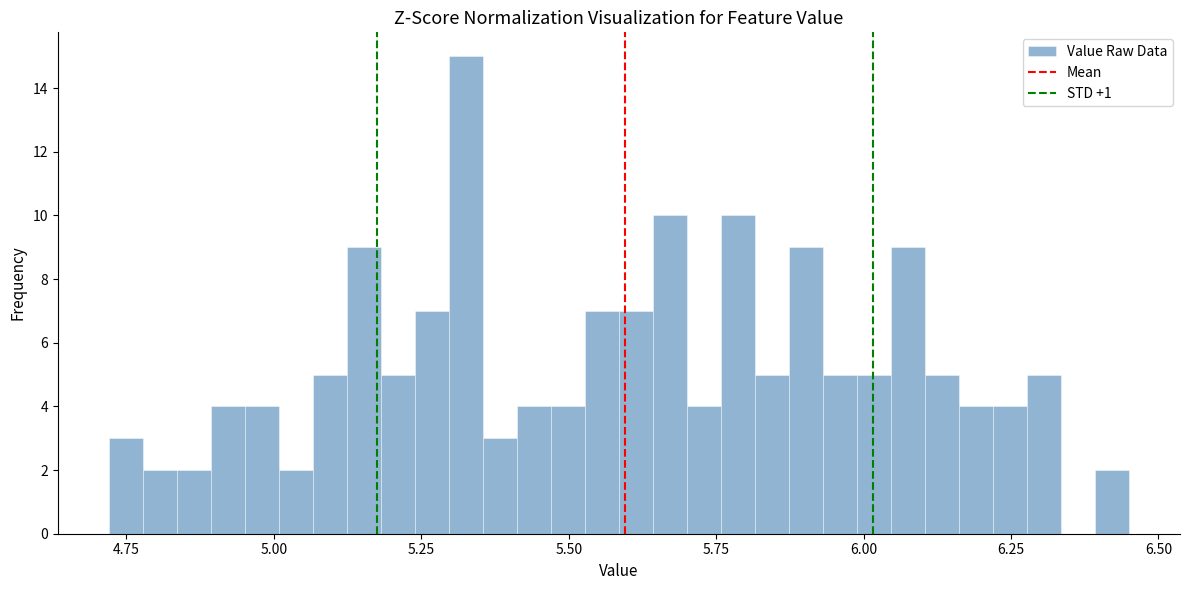

Read against the x-axis, roughly where is the centre of the tallest bar?

5.35